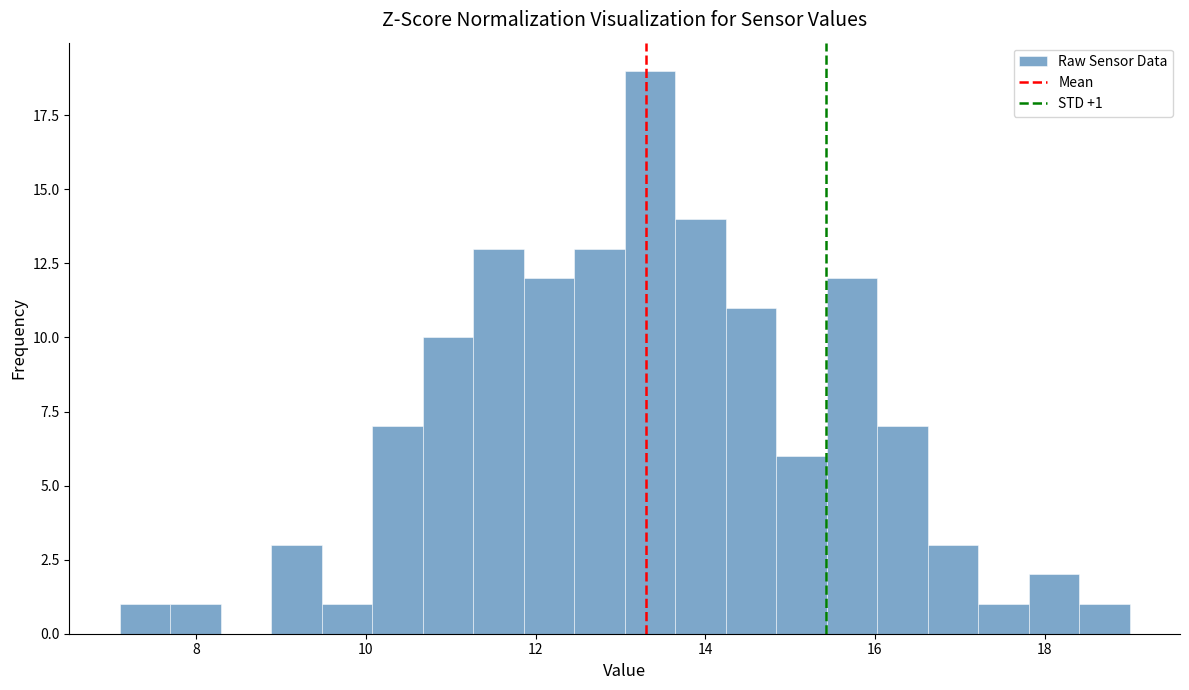

Read against the x-axis, roughly where is the centre of the tallest bar?

13.4